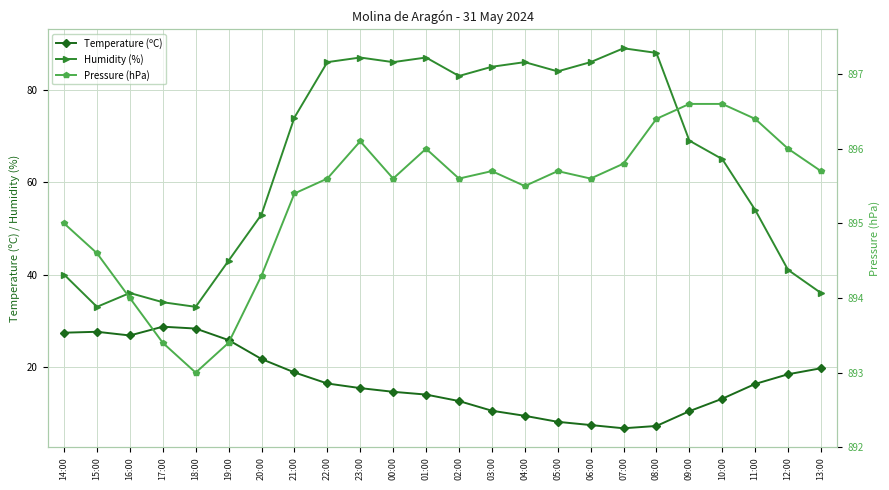

Reading left to right, transcribe all the data shown in this chart.

Temperature (ºC): 27.4	27.6	26.8	28.7	28.3	25.8	21.7	18.8	16.4	15.4	14.6	14.0	12.6	10.5	9.4	8.1	7.4	6.7	7.2	10.4	13.1	16.3	18.4	19.7
Humidity (%): 40.0	33.0	36.0	34.0	33.0	43.0	53.0	74.0	86.0	87.0	86.0	87.0	83.0	85.0	86.0	84.0	86.0	89.0	88.0	69.0	65.0	54.0	41.0	36.0
Pressure (hPa): 895.0	894.6	894.0	893.4	893.0	893.4	894.3	895.4	895.6	896.1	895.6	896.0	895.6	895.7	895.5	895.7	895.6	895.8	896.4	896.6	896.6	896.4	896.0	895.7